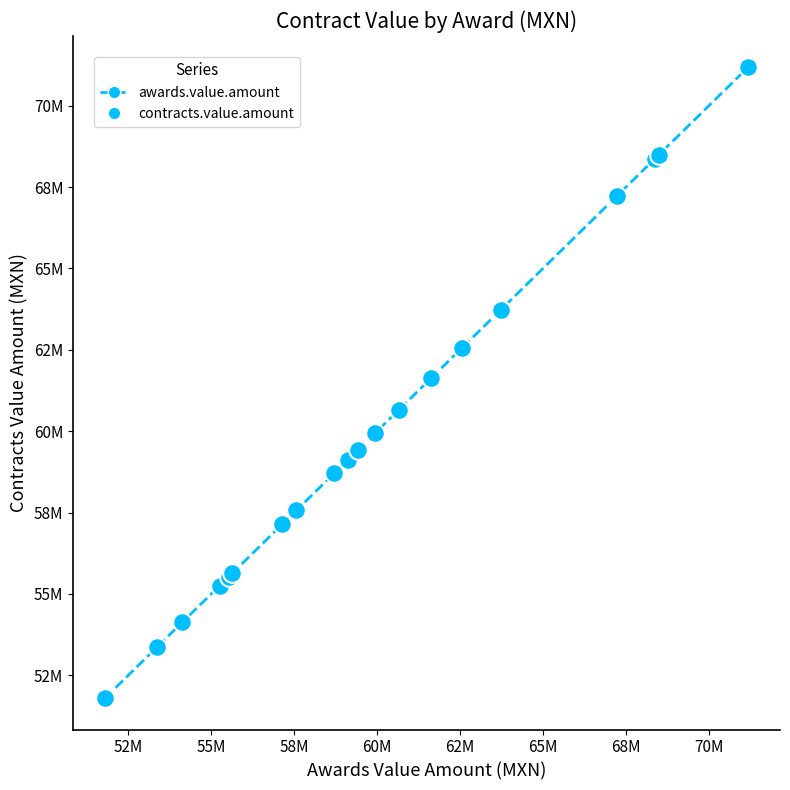

Is this an area chart (filled region under the line)?

No